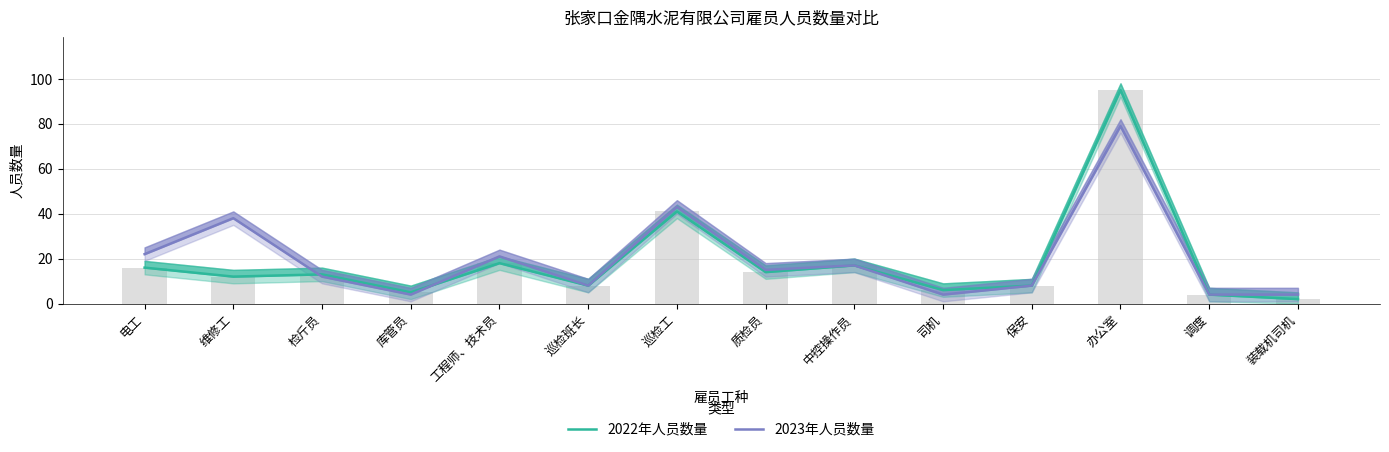

What is the sum of the 2023年人员数量 values at 巡检班长 and 调度?

12